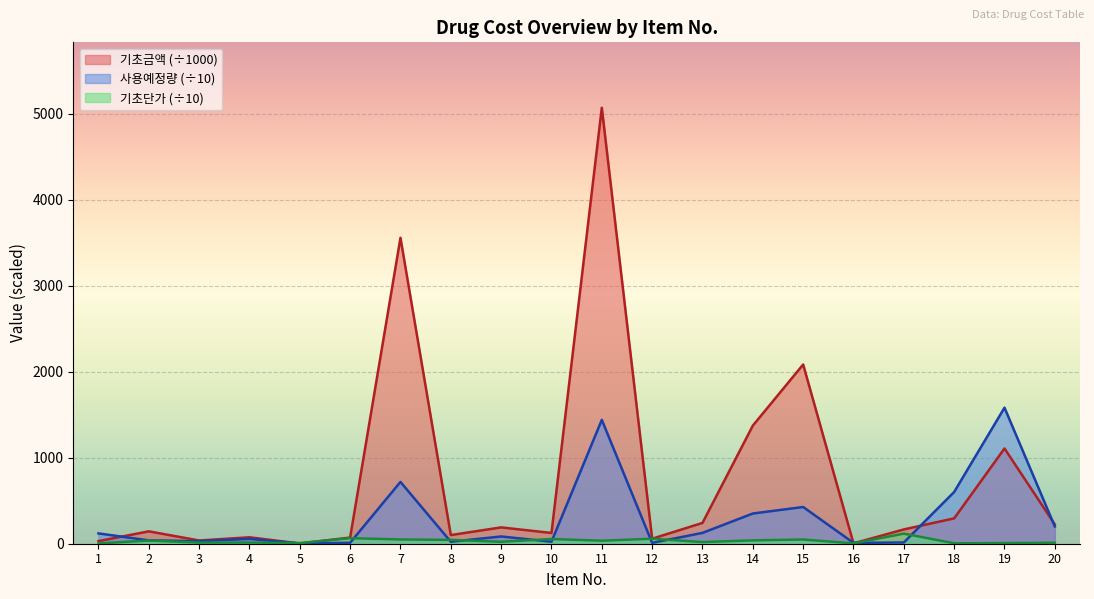

True or false: 기초단가 has a value of 7.2 at 3.

False